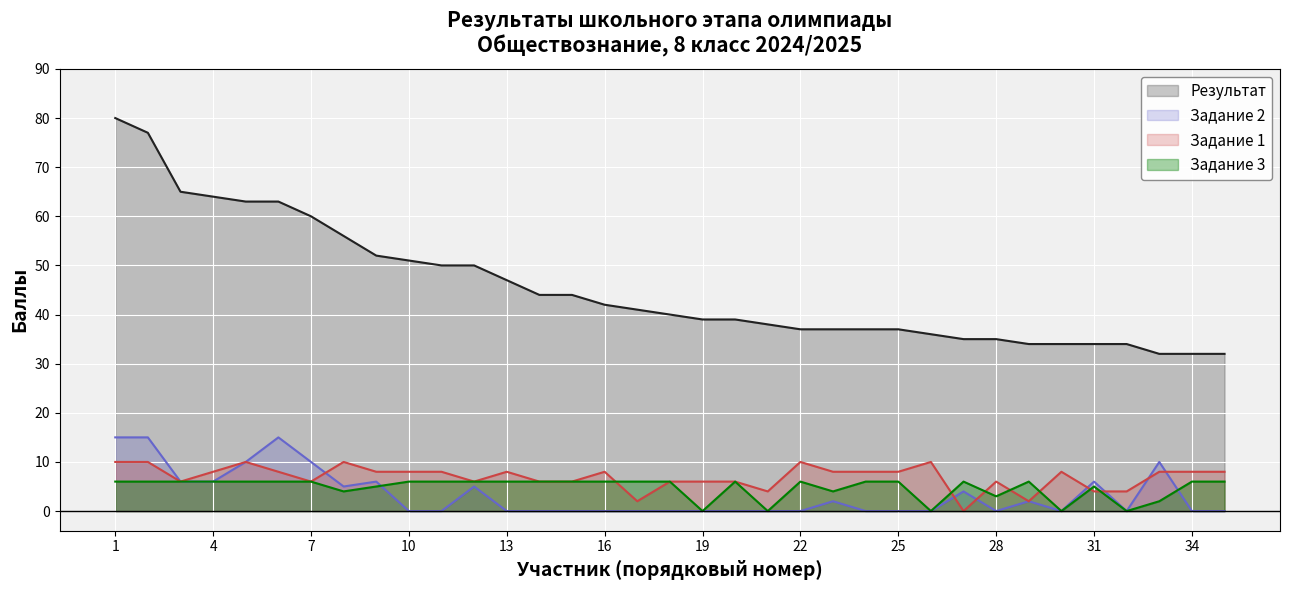

True or false: Задание 2 has a value of 4 at 27.

True